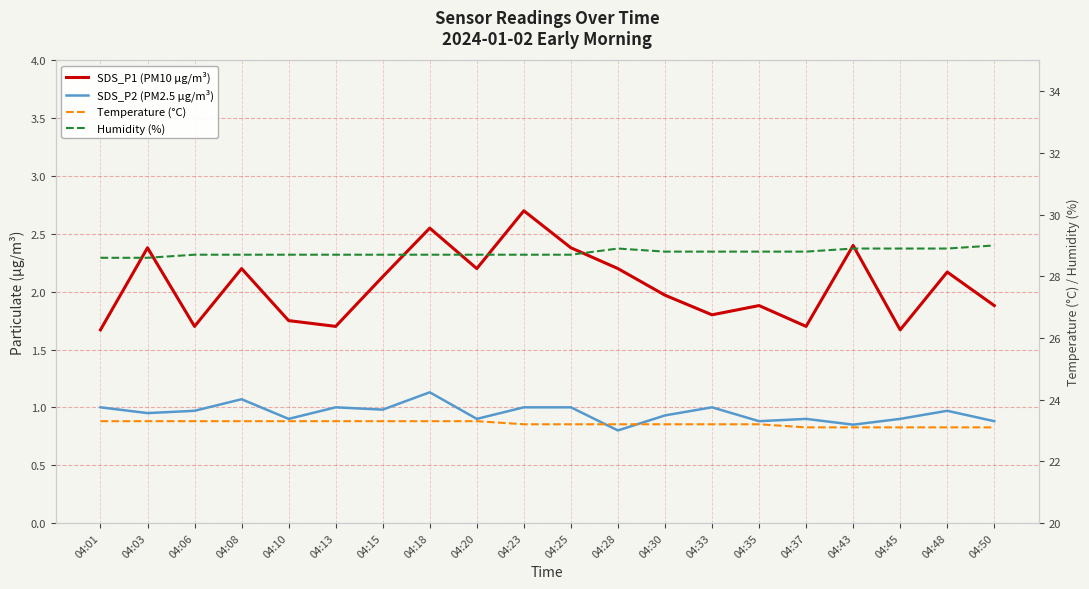

Rank the series by their maximum value, from highest to lowest.

Humidity (%), Temperature (°C), SDS_P1 (PM10 µg/m³), SDS_P2 (PM2.5 µg/m³)